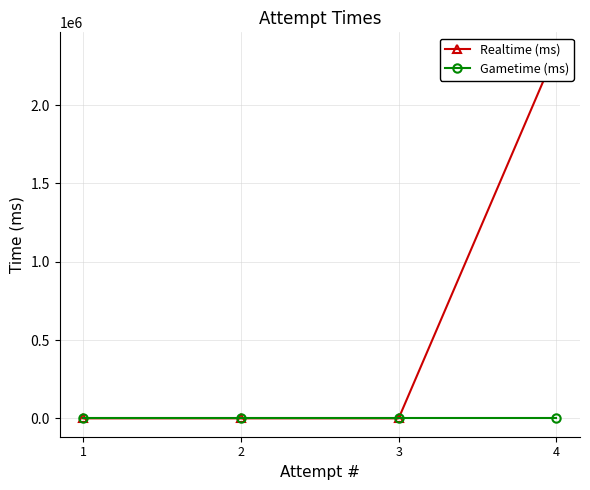

True or false: Gametime (ms) and Realtime (ms) intersect in this chart.

False